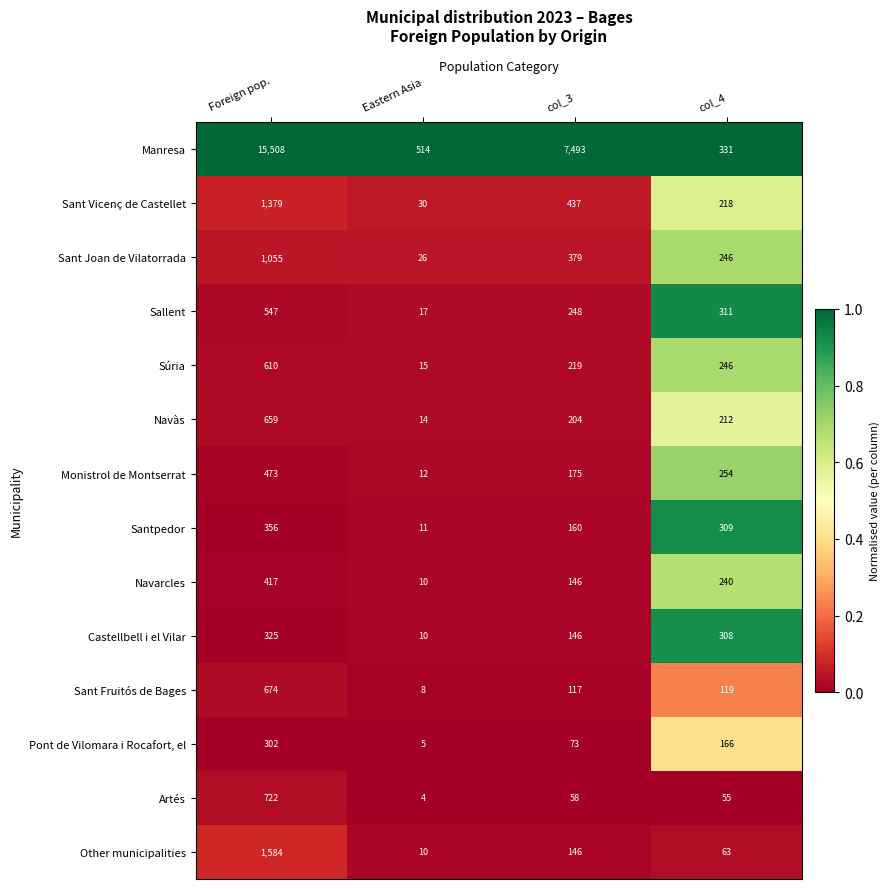

What is the average value of the Manresa series?

5962